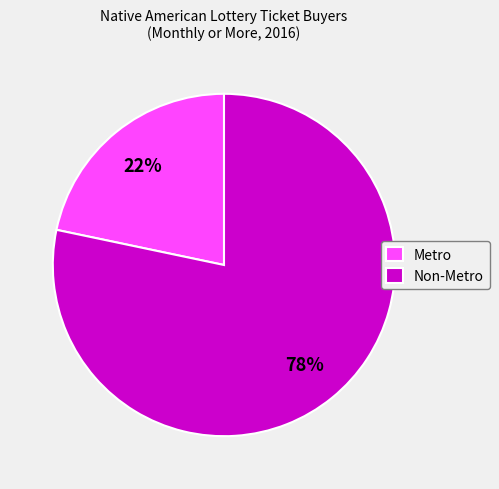

To the nearest percent, what is the average slice percentage?

50%